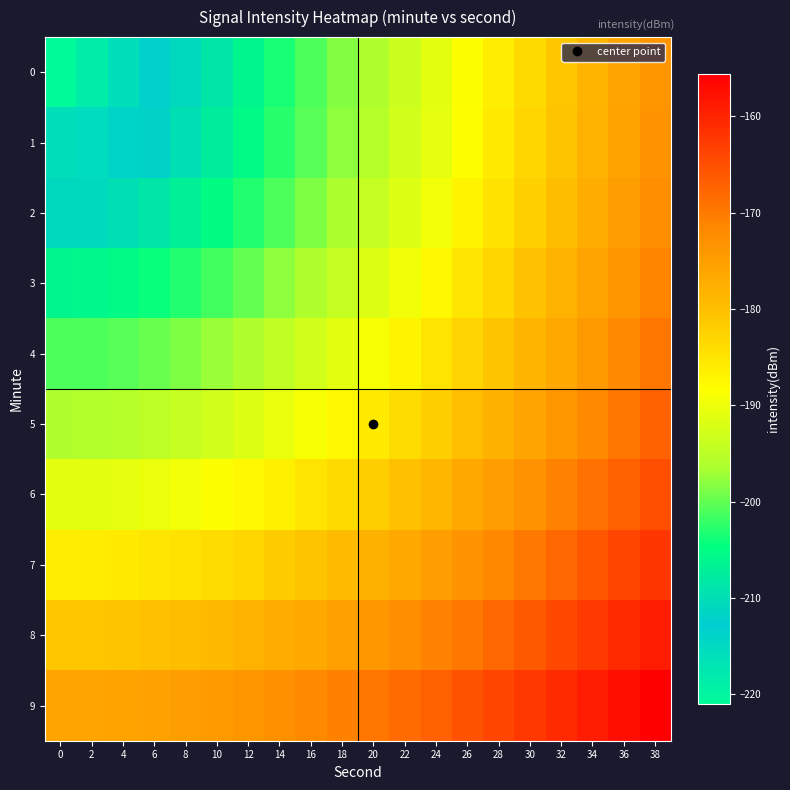

At which category is the sum across all series the highest?

38